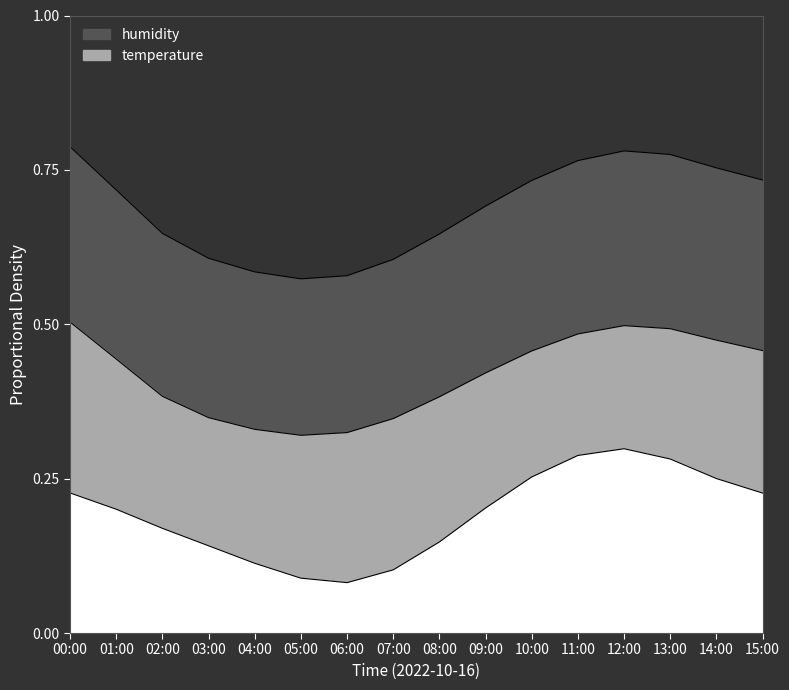

Read the value at 00:00.

0.2